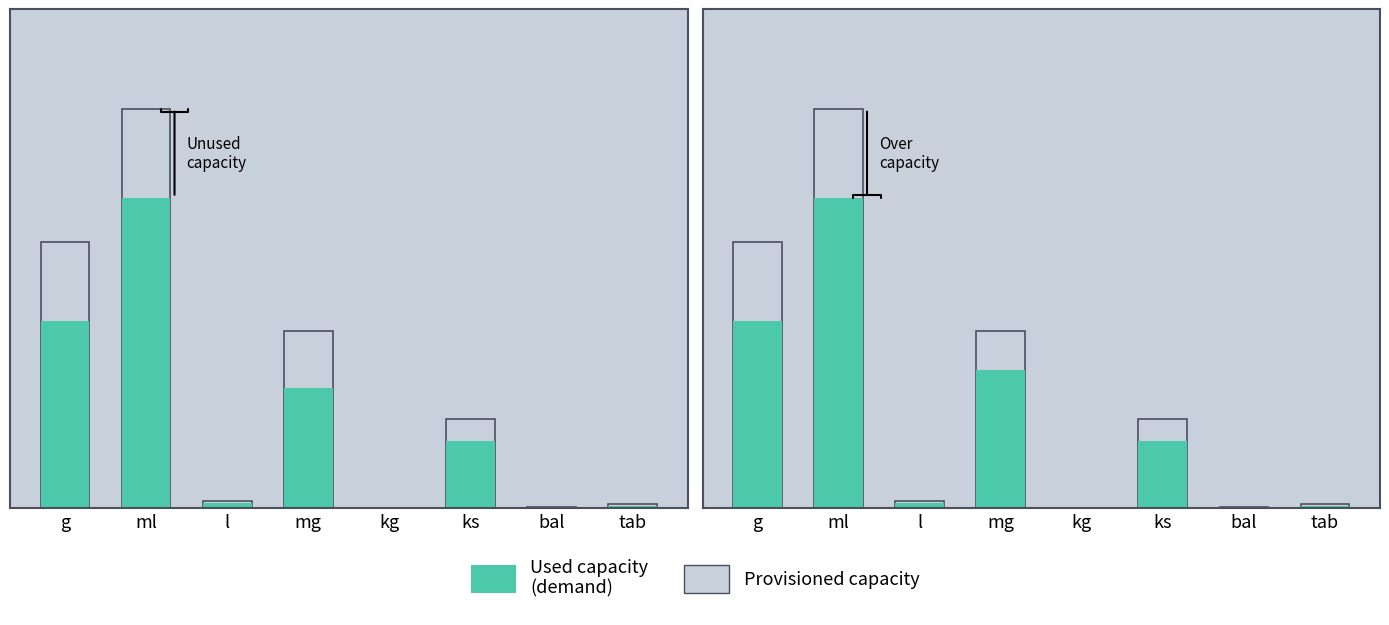

What is the difference between the second highest and minimum values in the Used capacity
(demand) series?

2107.0